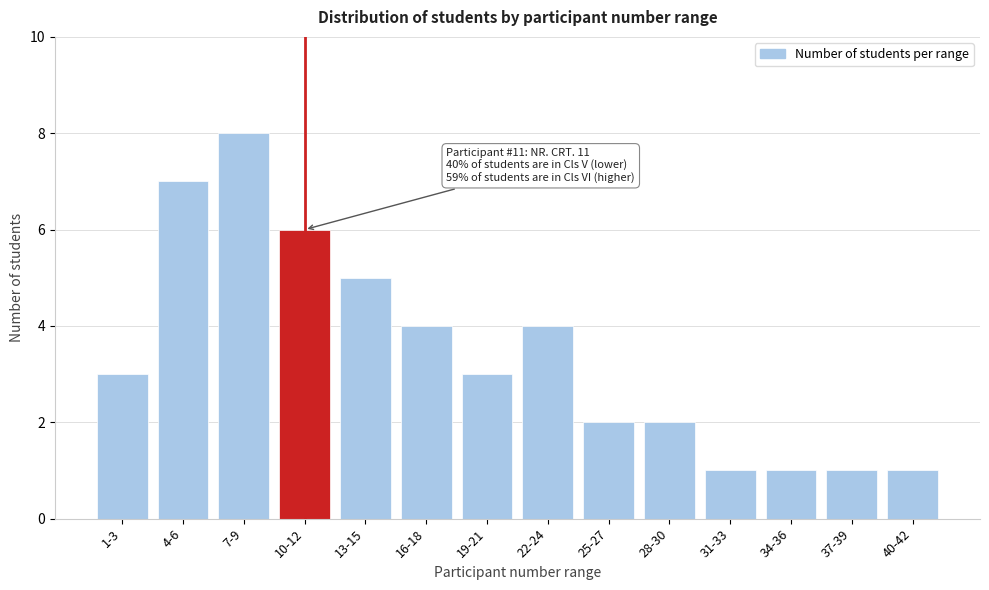

Reading left to right, what are all the values shown in this chart?

1-3=3	4-6=7	7-9=8	10-12=6	13-15=5	16-18=4	19-21=3	22-24=4	25-27=2	28-30=2	31-33=1	34-36=1	37-39=1	40-42=1